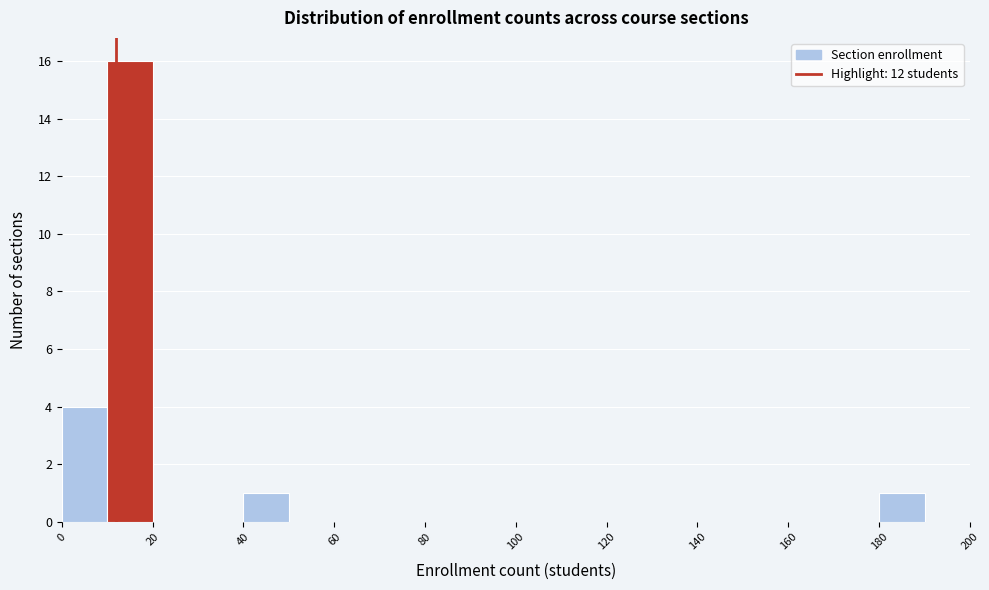

How tall is the bar that spans 0 to 10 on the x-axis? The values are not printed on the chart, so give them approximately, as read against the axis.

4